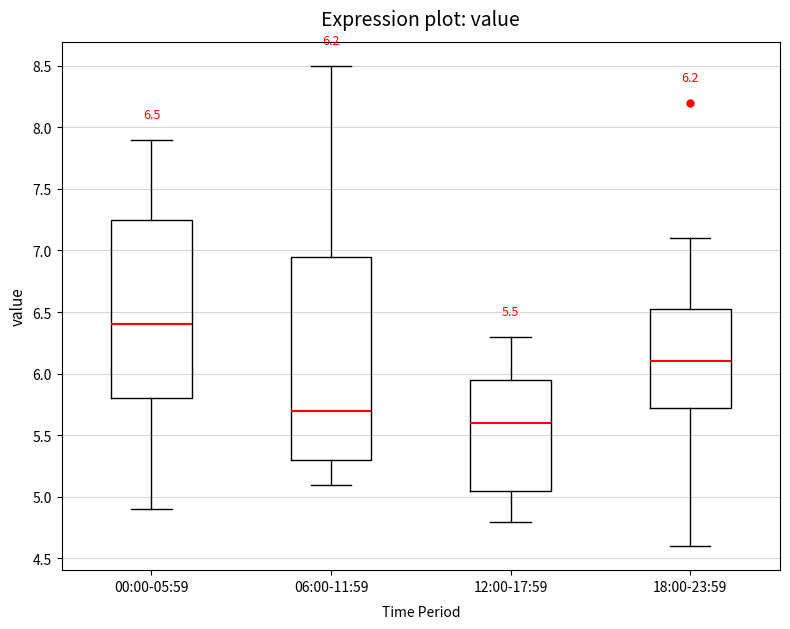

Comparing the boxes themselves (not the whiskers), which one is the tallest?

06:00-11:59